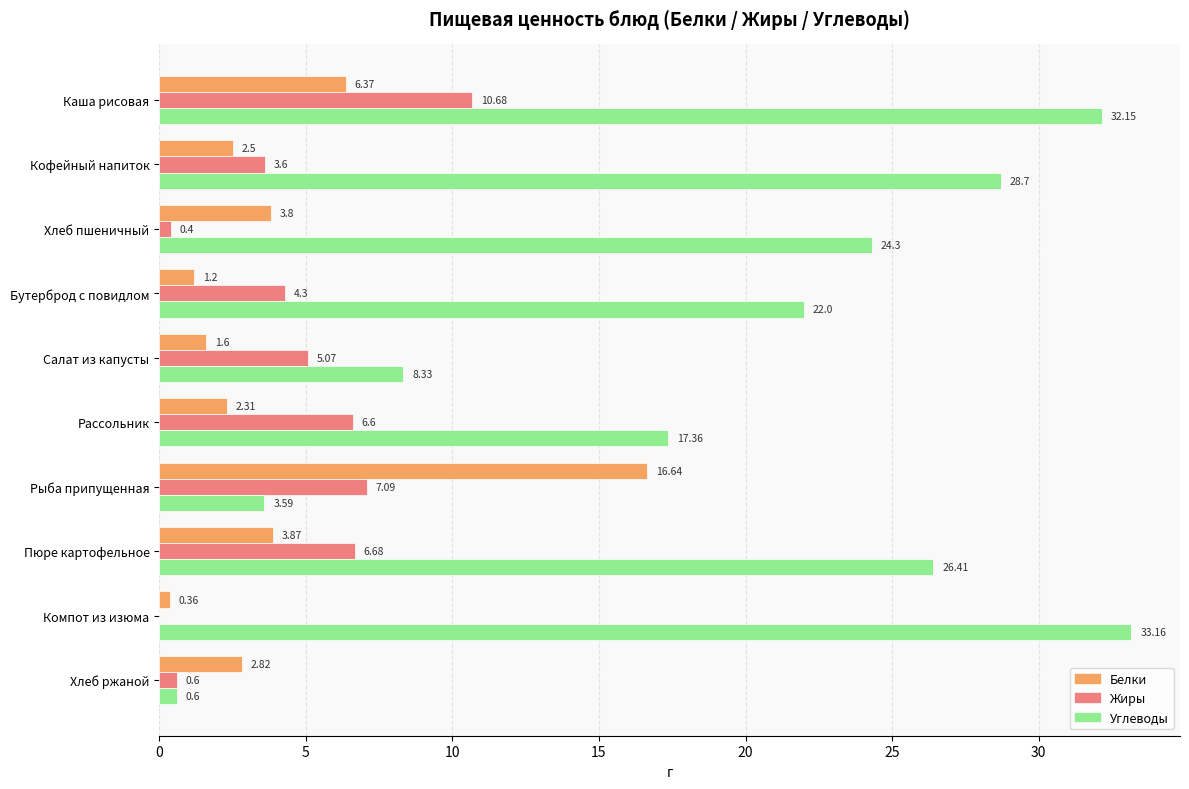

At which label does Углеводы reach its peak?

Компот из изюма